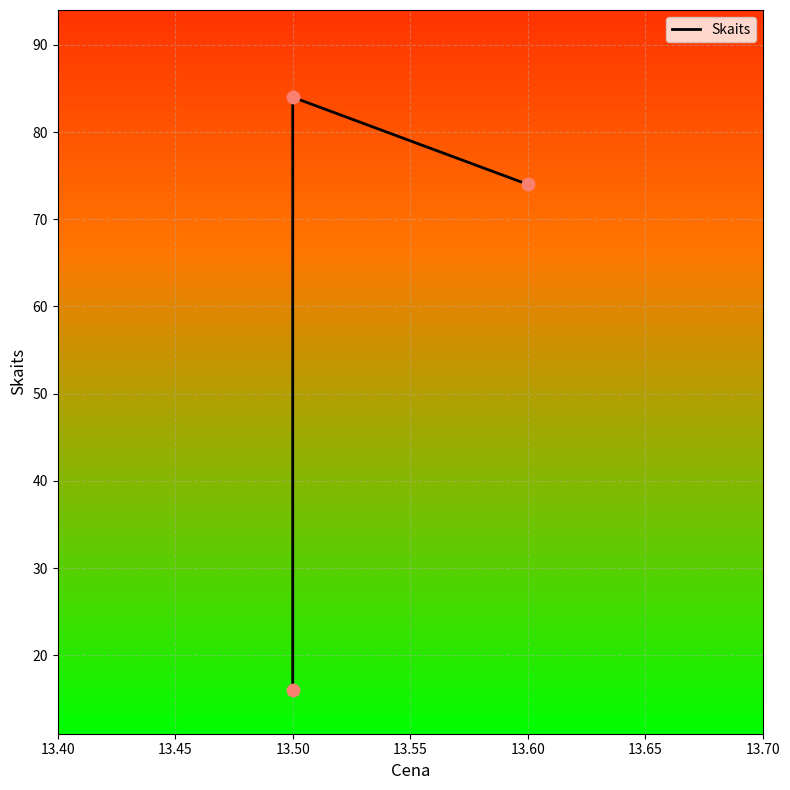

Between 13.45 and 13.40, which is larger?

13.45